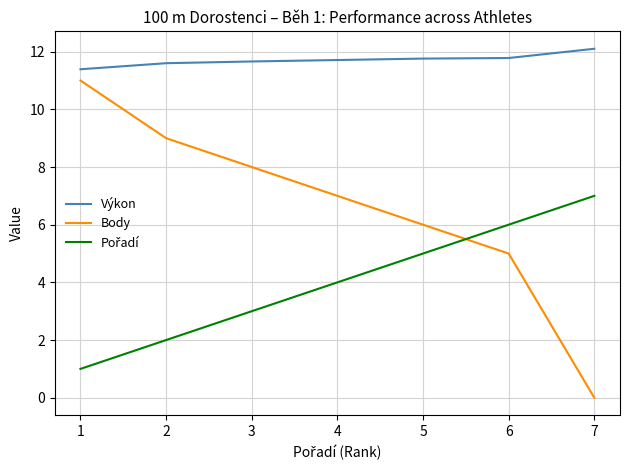

What is the difference between the maximum and minimum values in the Výkon series?

0.7